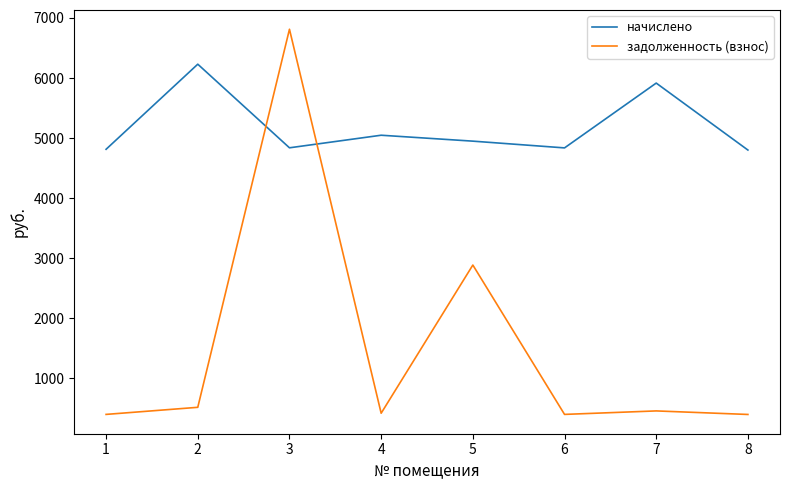

Count the number of data series in this chart.

2